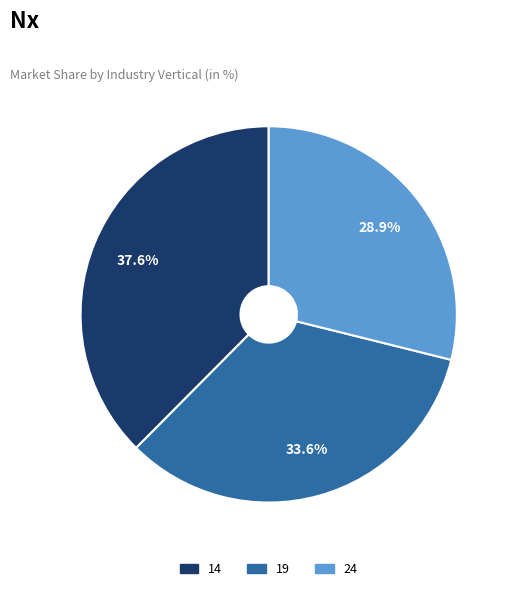

What is the largest slice in the pie chart?

14